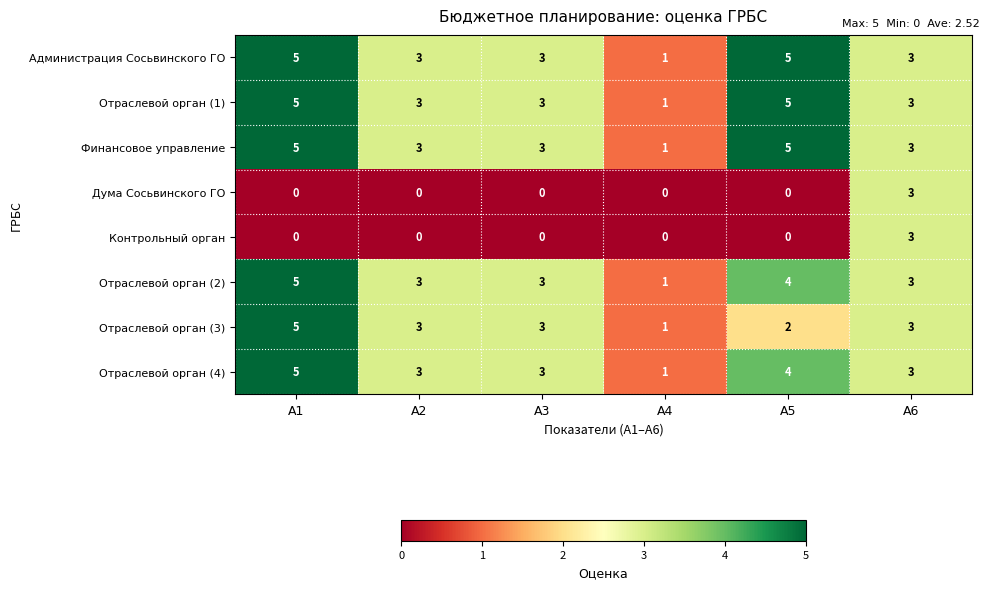

At which label does Администрация Сосьвинского ГО first exceed 3?

А1